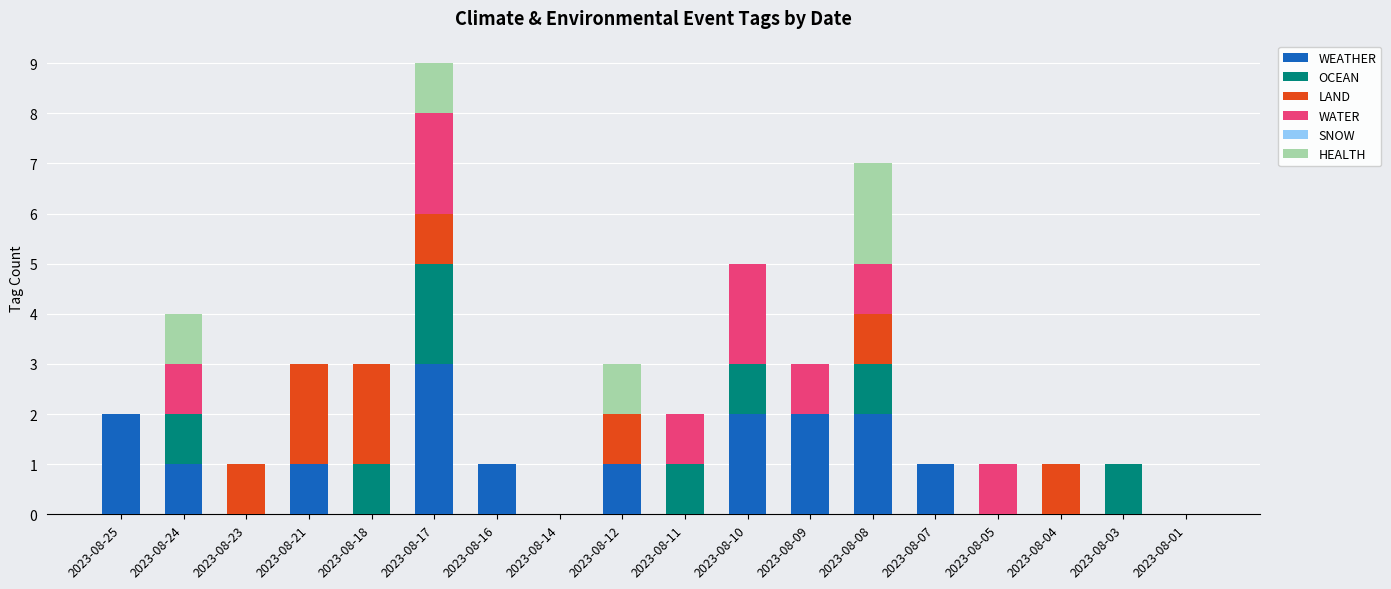

At which category is the sum across all series the highest?

2023-08-17